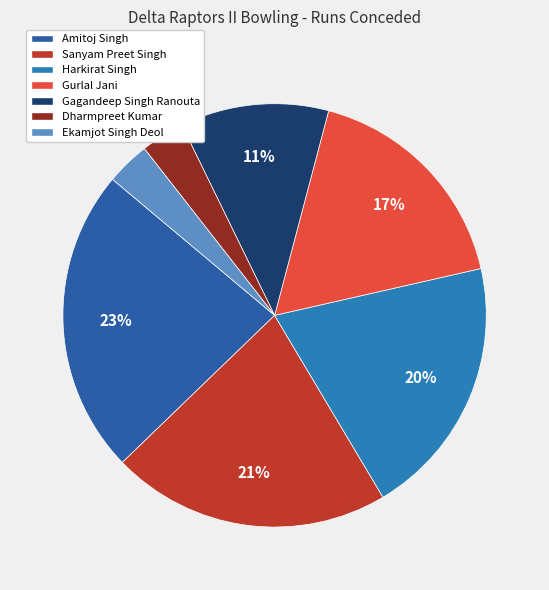

What is the total percentage of Gagandeep Singh Ranouta and Sanyam Preet Singh?

32.7%